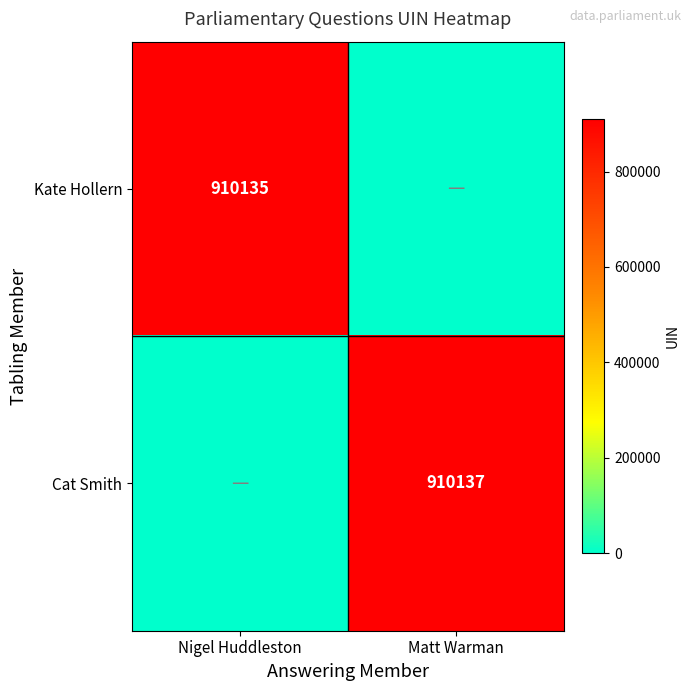

Is the value of Cat Smith at Matt Warman greater than the value of Kate Hollern at Nigel Huddleston?

Yes